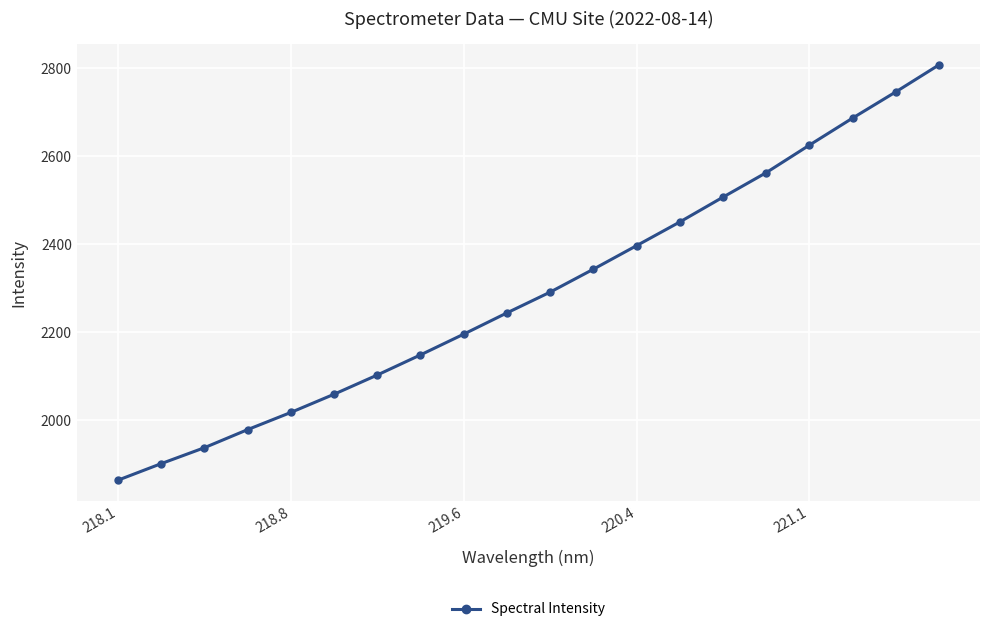

What is the minimum value shown in the chart?

1864.1